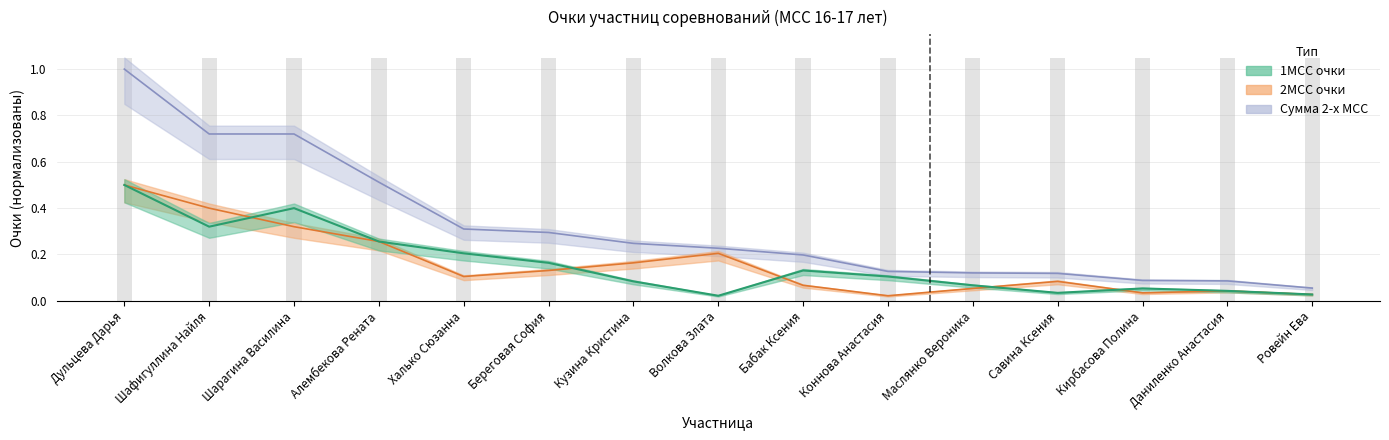

Is it true that 2МСС очки equals 0.0 at Савина Ксения?

False